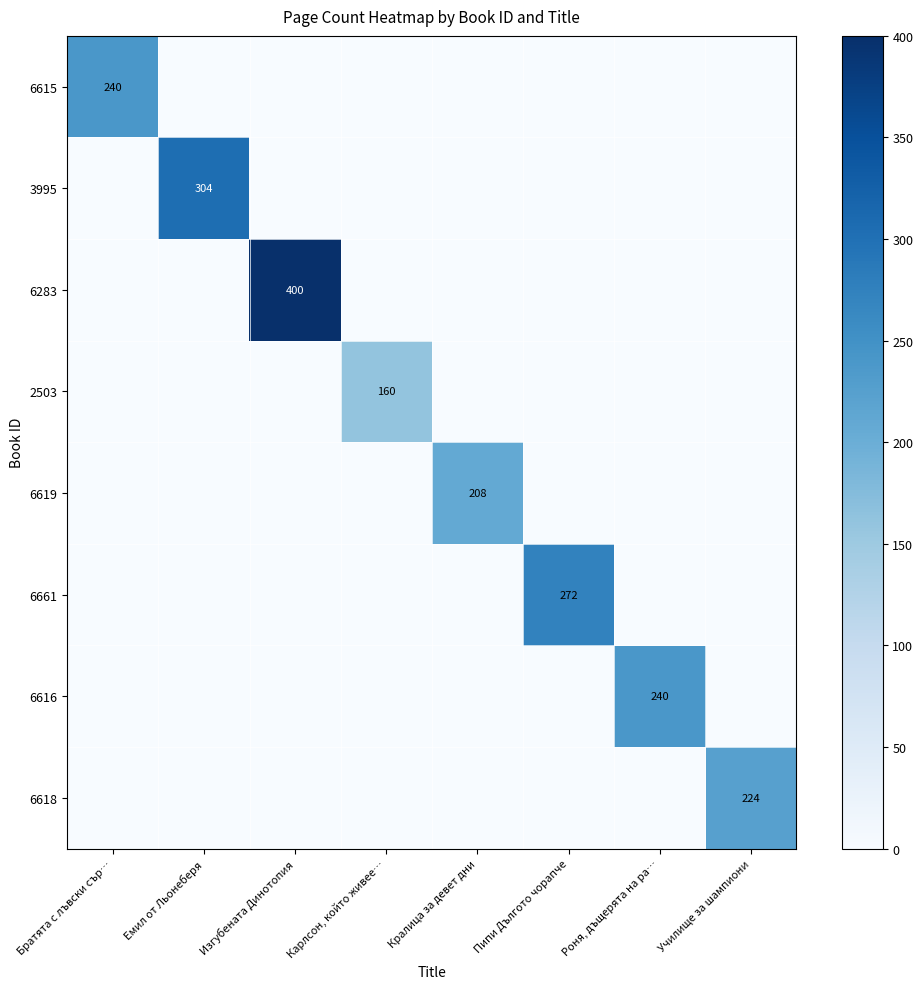

At which category does the chart reach its minimum across all series?

Емил от Льонеберя